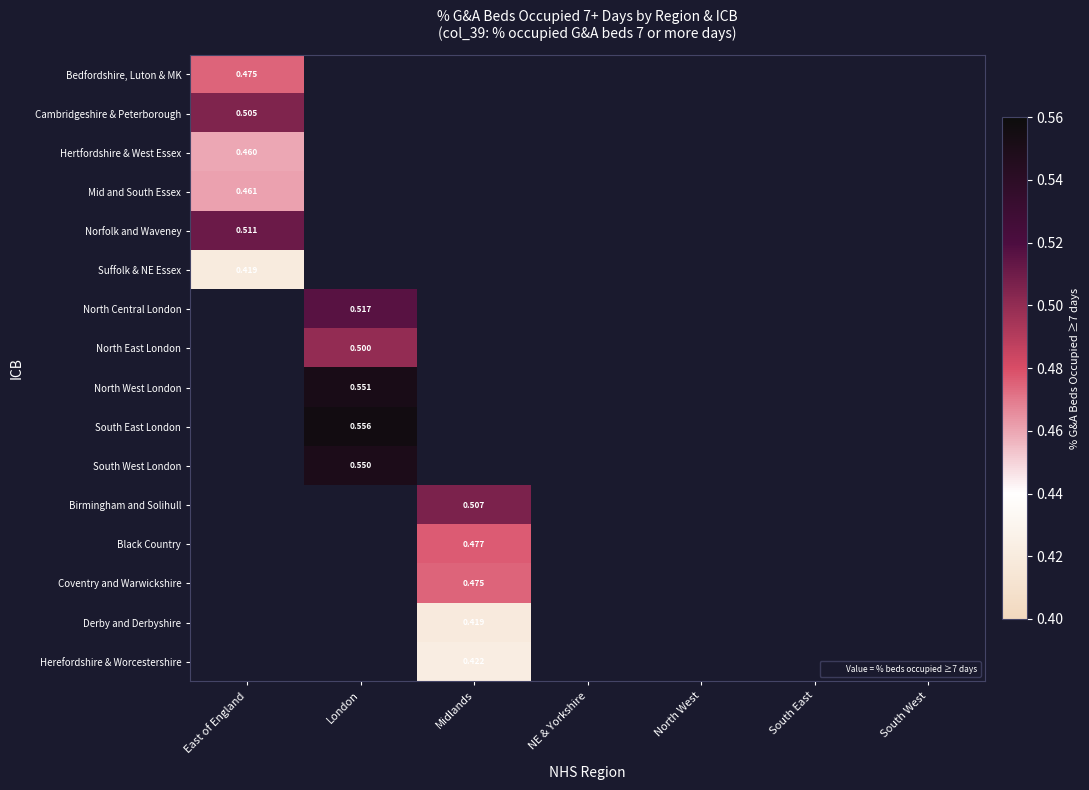

The Bedfordshire, Luton & MK series shows 0.5 at East of England. True or false?

True